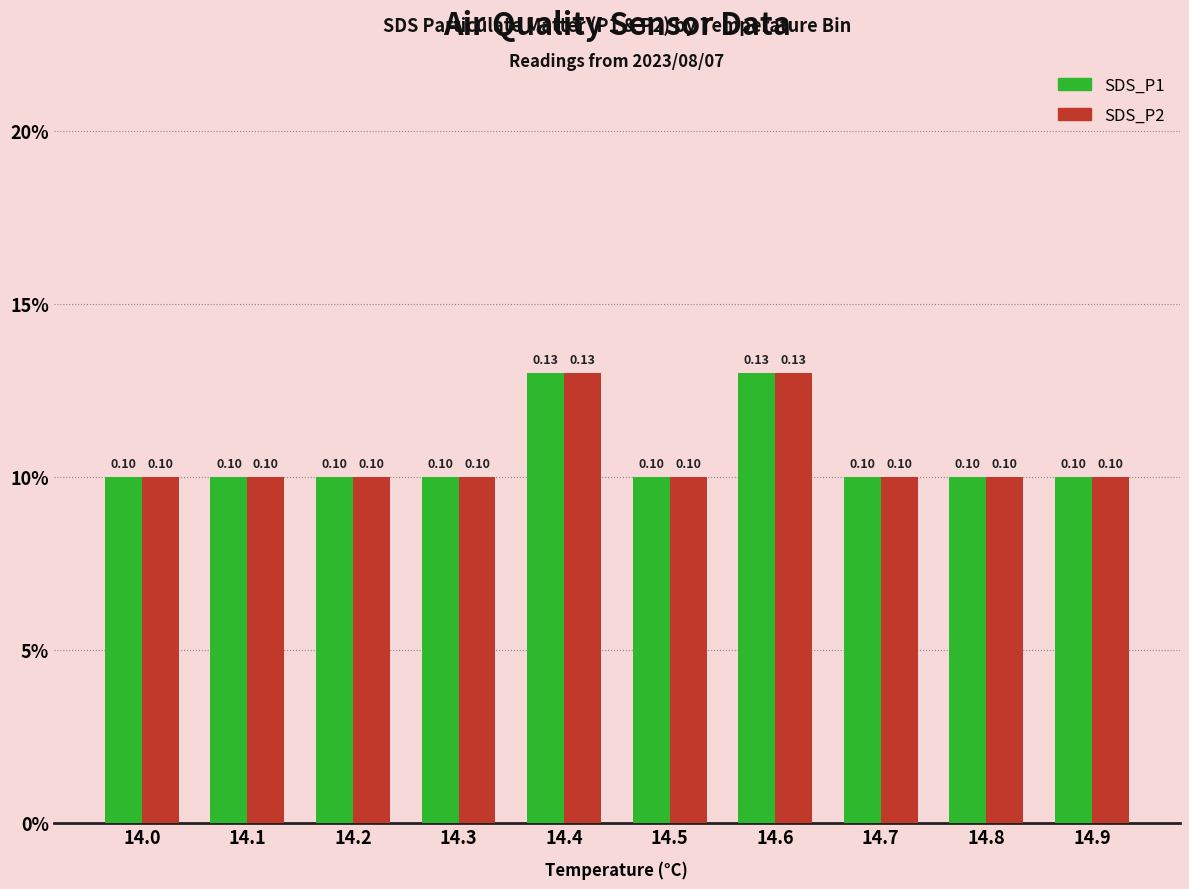

Is the value of SDS_P2 at 14.7 greater than the value of SDS_P1 at 14.9?

No